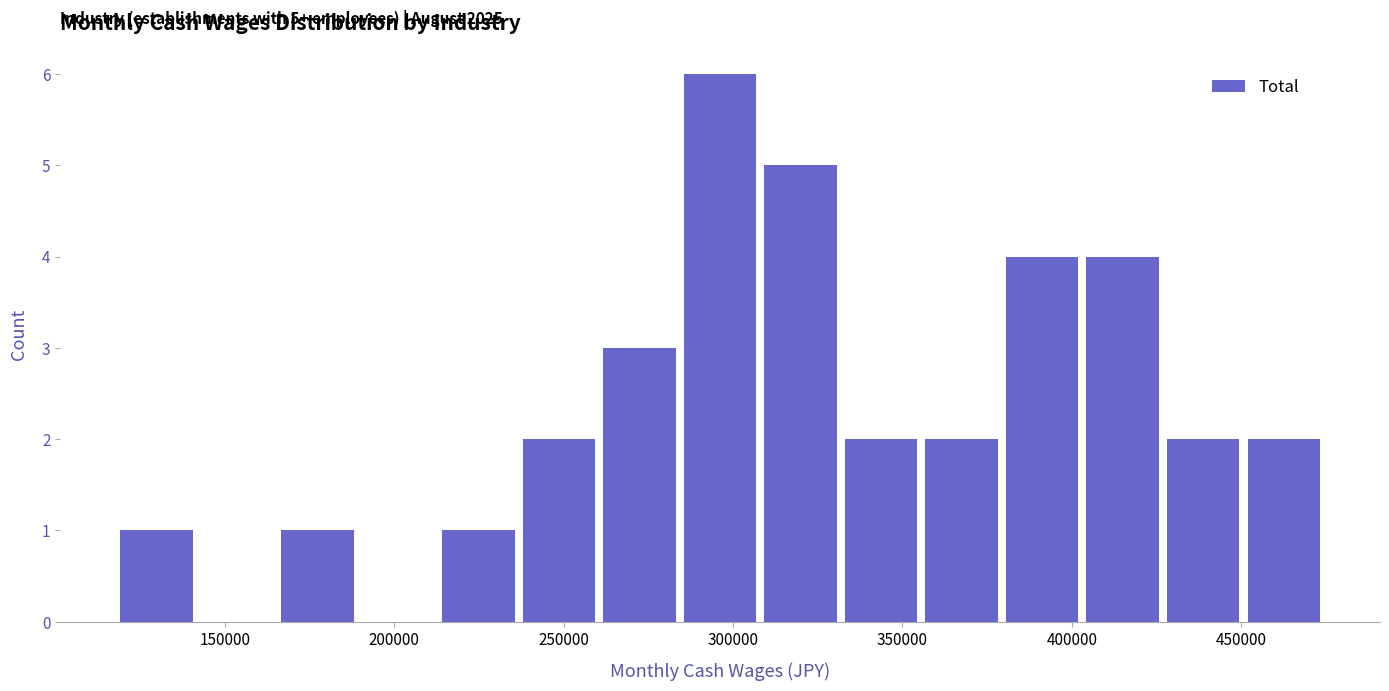

Over which range of the x-axis is the bar tallest?

285000 to 310000